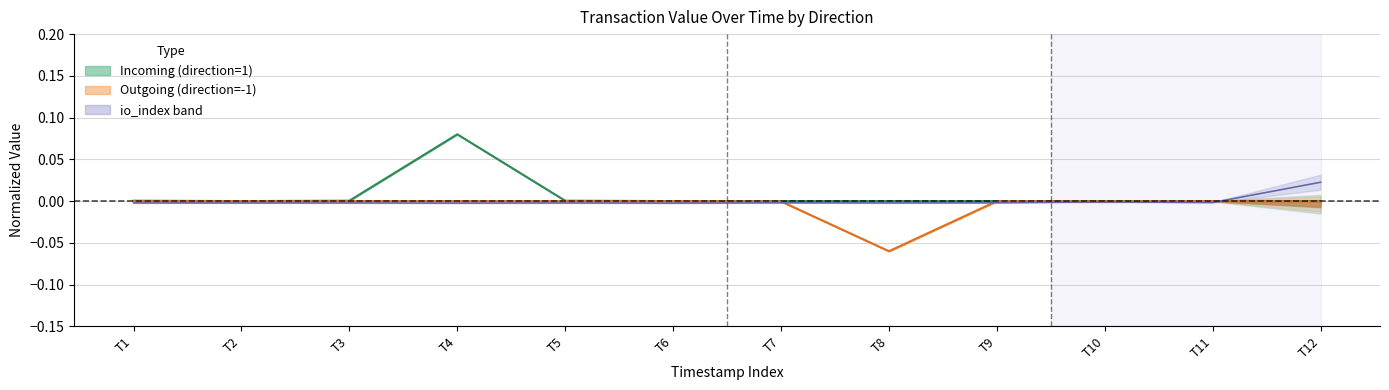

True or false: io_index has a value of -0.0 at T4.

False